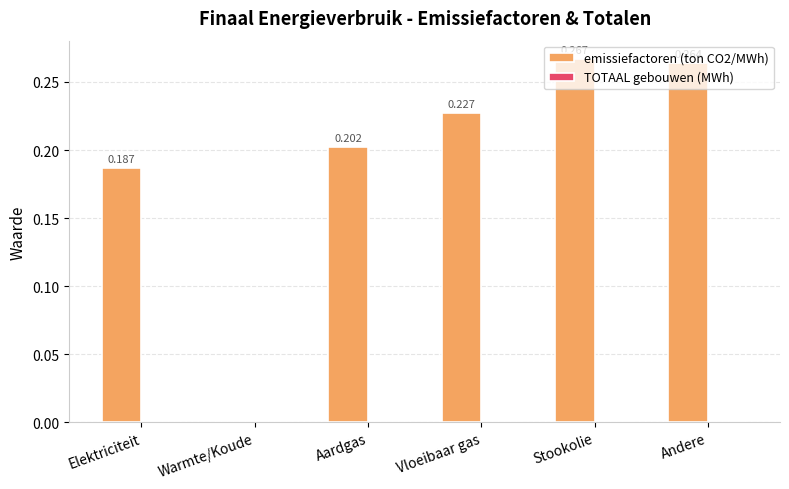

Which has a higher value, Aardgas or Vloeibaar gas?

Vloeibaar gas